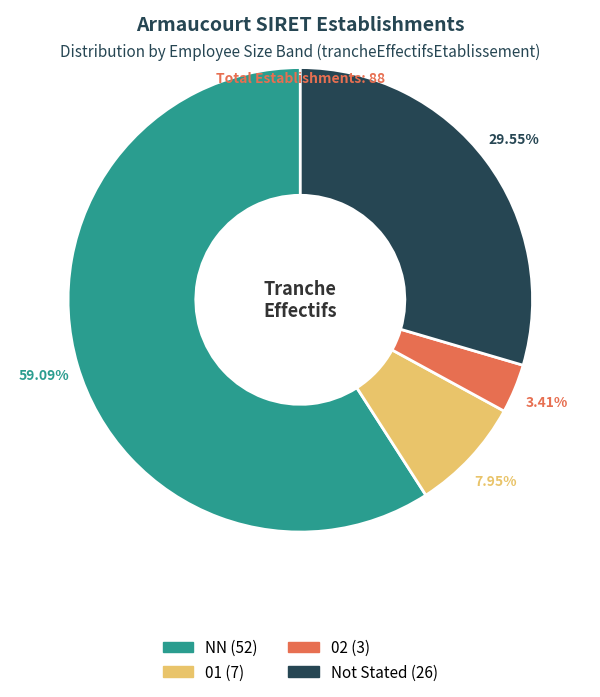

Does any single category account for the majority?

Yes